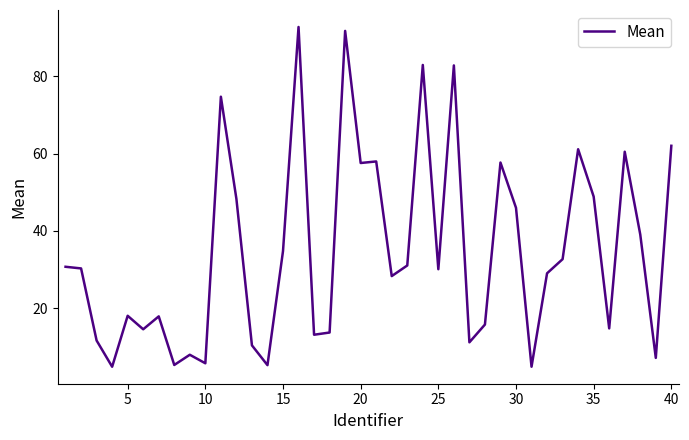

What is the greatest value displayed?

92.7